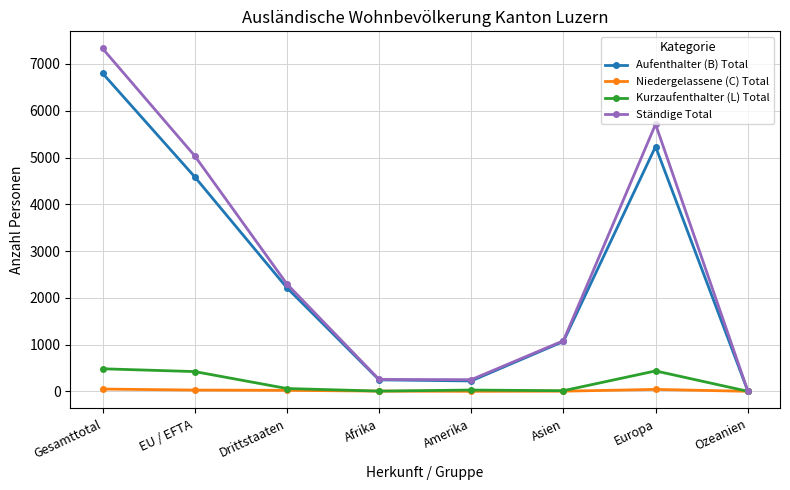

What is the difference between the highest and lowest values at Afrika?

250